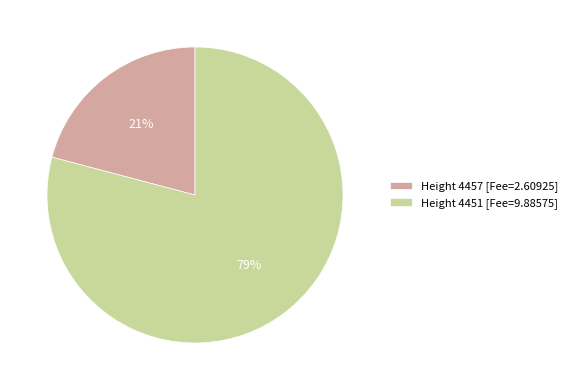

Between Height 4451 [Fee=9.88575] and Height 4457 [Fee=2.60925], which is larger?

Height 4451 [Fee=9.88575]